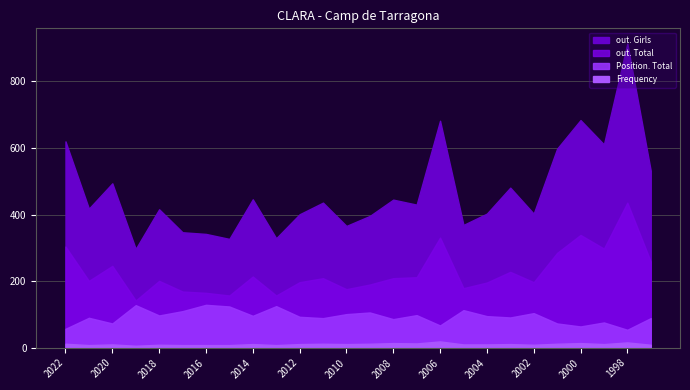

At how many categories does at least one series exceed 393?

19